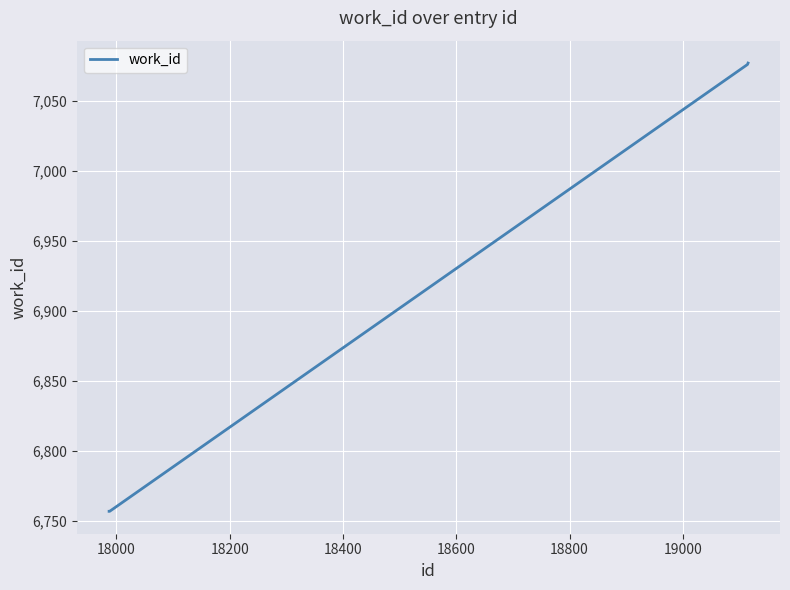

What is the smallest value displayed?

6757